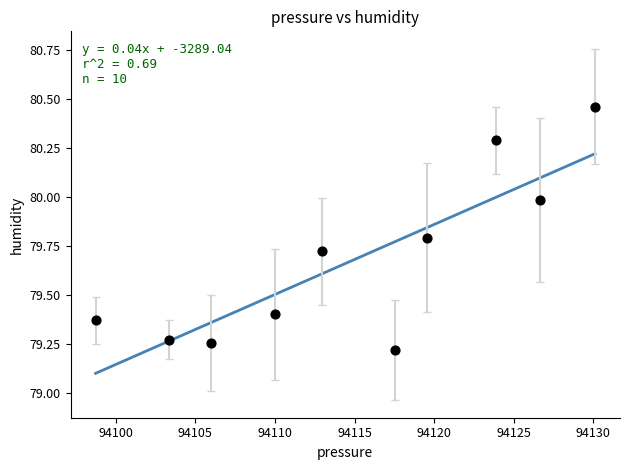

What is the range of Y values (max minus min)?

1.2